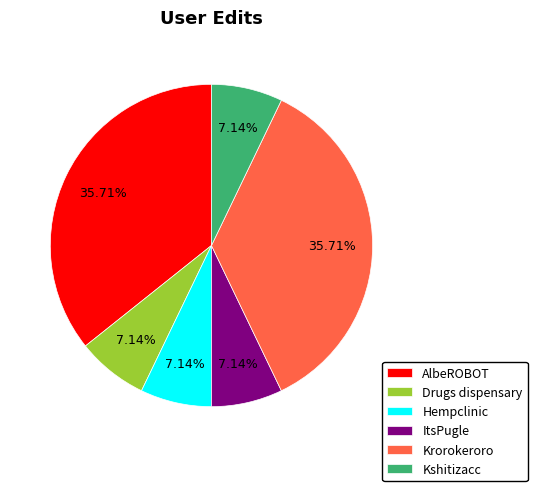

True or false: ItsPugle accounts for 1% of the total.

False